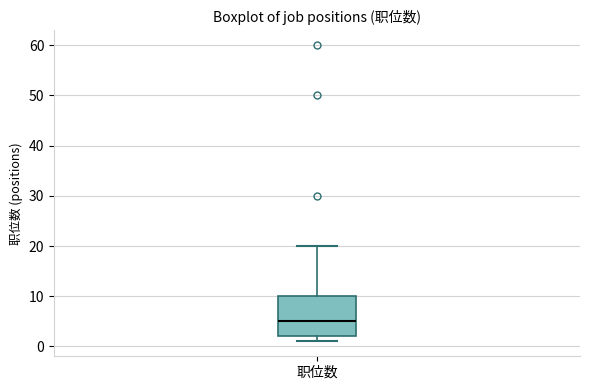

Where does the upper whisker of the box for 职位数 end on the y-axis? The values are not printed on the chart, so give them approximately, as read against the axis.

20